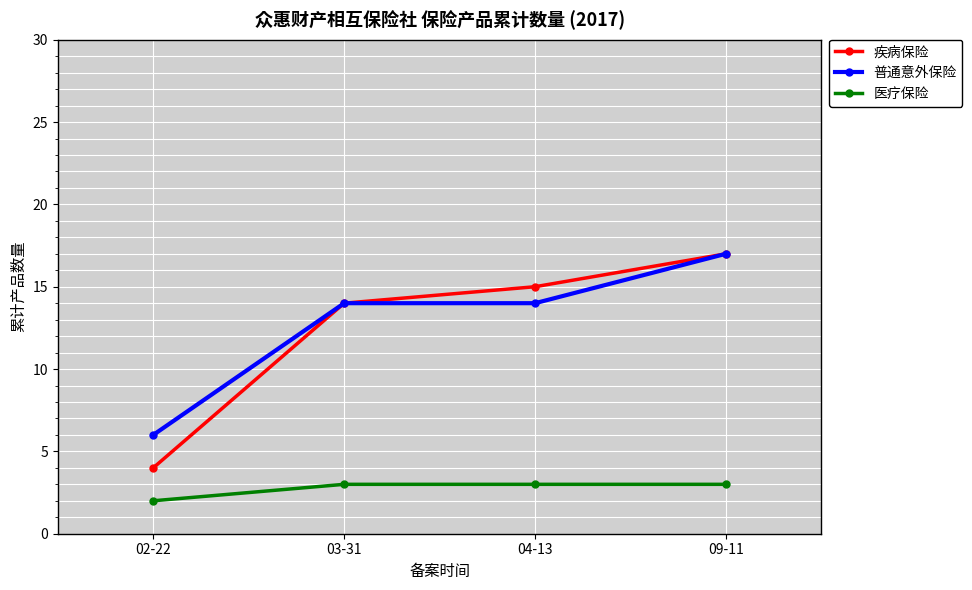

True or false: 医疗保险 and 普通意外保险 cross at least once.

False